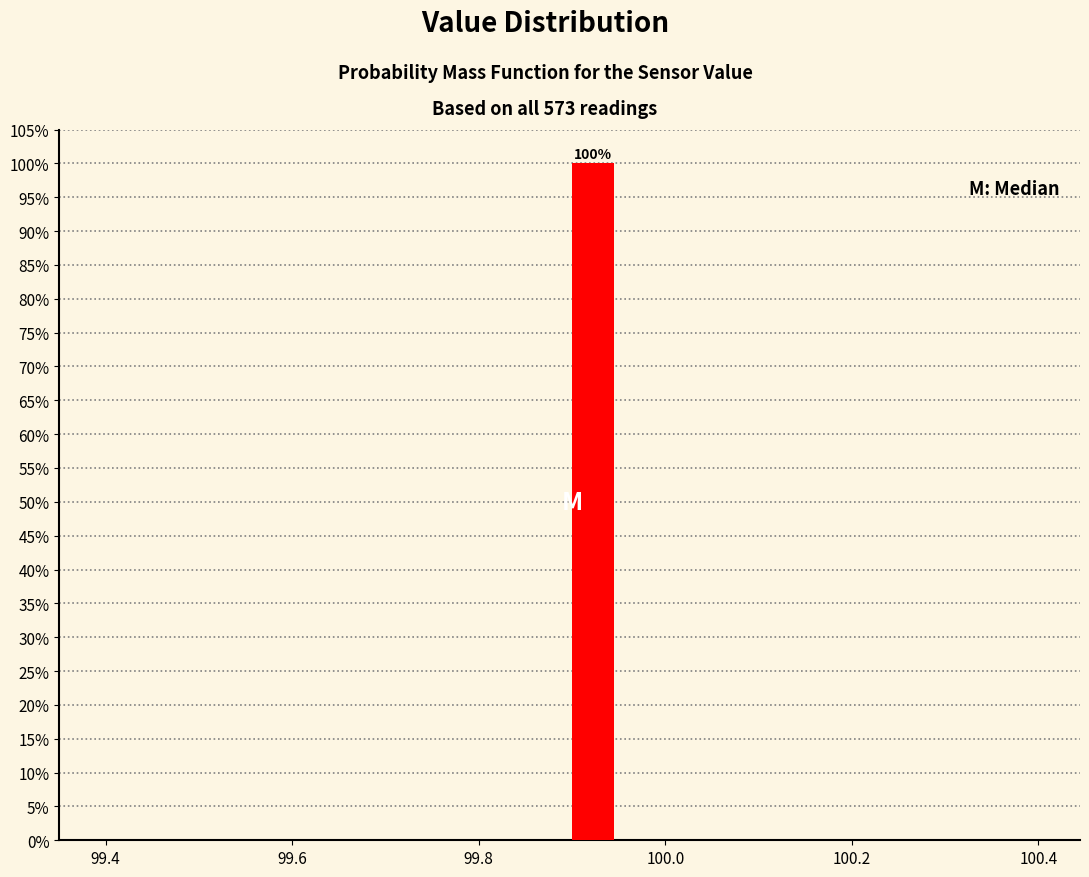

Around what value on the x-axis is the tallest bar? Give the approximate position of its centre, as read against the axis.

99.92